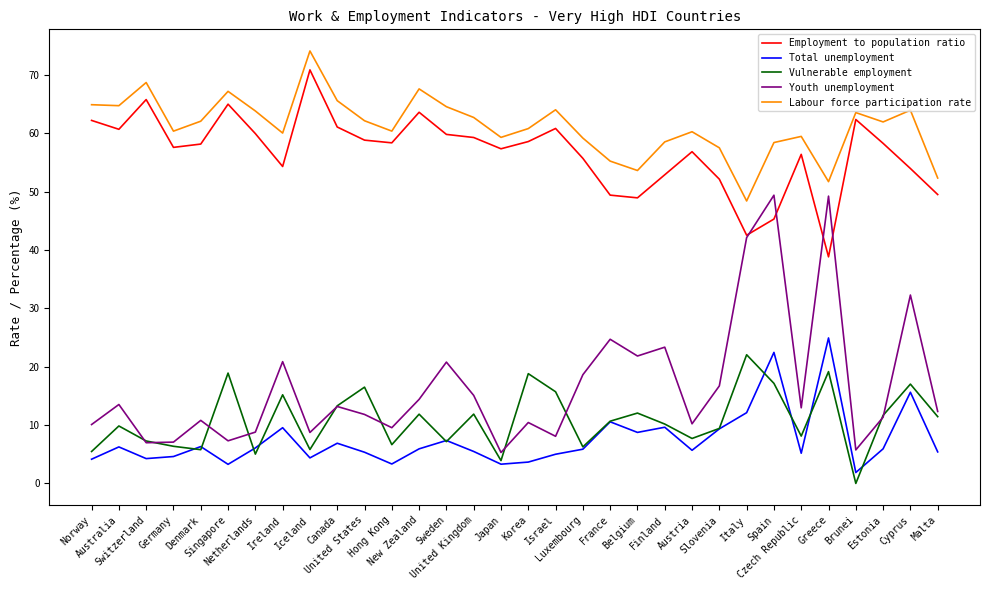

What are all the series names shown in the legend?

Employment to population ratio, Total unemployment, Vulnerable employment, Youth unemployment, Labour force participation rate